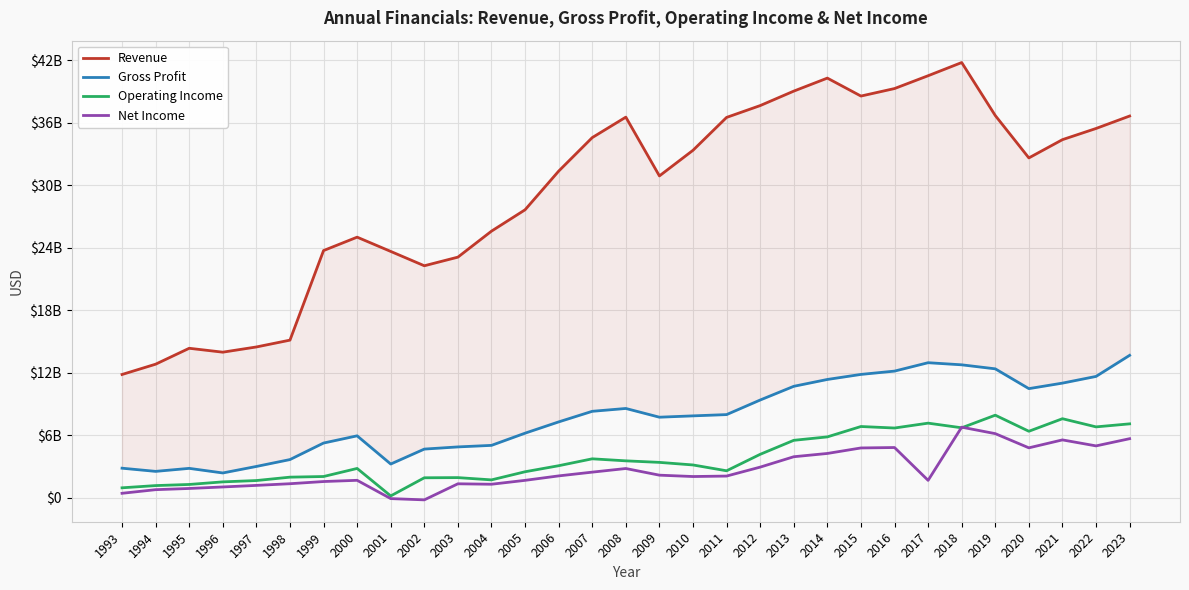

Reading left to right, extract all data points from this chart.

Revenue: 1993=11827000000	1994=12817000000	1995=14346000000	1996=13971000000	1997=14472000000	1998=15128000000	1999=23735000000	2000=25023000000	2001=23652000000	2002=22274000000	2003=23103000000	2004=25601000000	2005=27653000000	2006=31367000000	2007=34589000000	2008=36556000000	2009=30908000000	2010=33370000000	2011=36529000000	2012=37665000000	2013=39055000000	2014=40306000000	2015=38581000000	2016=39302000000	2017=40534000000	2018=41802000000	2019=36709000000	2020=32637000000	2021=34392000000	2022=35466000000	2023=36662000000
Gross Profit: 1993=2823000000	1994=2518000000	1995=2807000000	1996=2365000000	1997=2991000000	1998=3652000000	1999=5240000000	2000=5933000000	2001=3223000000	2002=4659000000	2003=4868000000	2004=5016000000	2005=6188000000	2006=7271000000	2007=8289000000	2008=8562000000	2009=7723000000	2010=7851000000	2011=7973000000	2012=9374000000	2013=10691000000	2014=11349000000	2015=11834000000	2016=12152000000	2017=12959000000	2018=12756000000	2019=12370000000	2020=10468000000	2021=10998000000	2022=11641000000	2023=13667000000
Operating Income: 1993=938000000	1994=1152000000	1995=1260000000	1996=1509000000	1997=1636000000	1998=1962000000	1999=2024000000	2000=2799000000	2001=159000000	2002=1902000000	2003=1918000000	2004=1700000000	2005=2481000000	2006=3061000000	2007=3724000000	2008=3529000000	2009=3382000000	2010=3134000000	2011=2574000000	2012=4156000000	2013=5501000000	2014=5831000000	2015=6828000000	2016=6683000000	2017=7151000000	2018=6705000000	2019=7916000000	2020=6371000000	2021=7578000000	2022=6793000000	2023=7084000000
Net Income: 1993=411000000	1994=759000000	1995=875000000	1996=1020000000	1997=1170000000	1998=1331000000	1999=1541000000	2000=1659000000	2001=-99000000	2002=-220000000	2003=1324000000	2004=1281000000	2005=1655000000	2006=2083000000	2007=2444000000	2008=2792000000	2009=2153000000	2010=2022000000	2011=2067000000	2012=2926000000	2013=3924000000	2014=4239000000	2015=4768000000	2016=4809000000	2017=1655000000	2018=6765000000	2019=6143000000	2020=4779000000	2021=5542000000	2022=4966000000	2023=5658000000